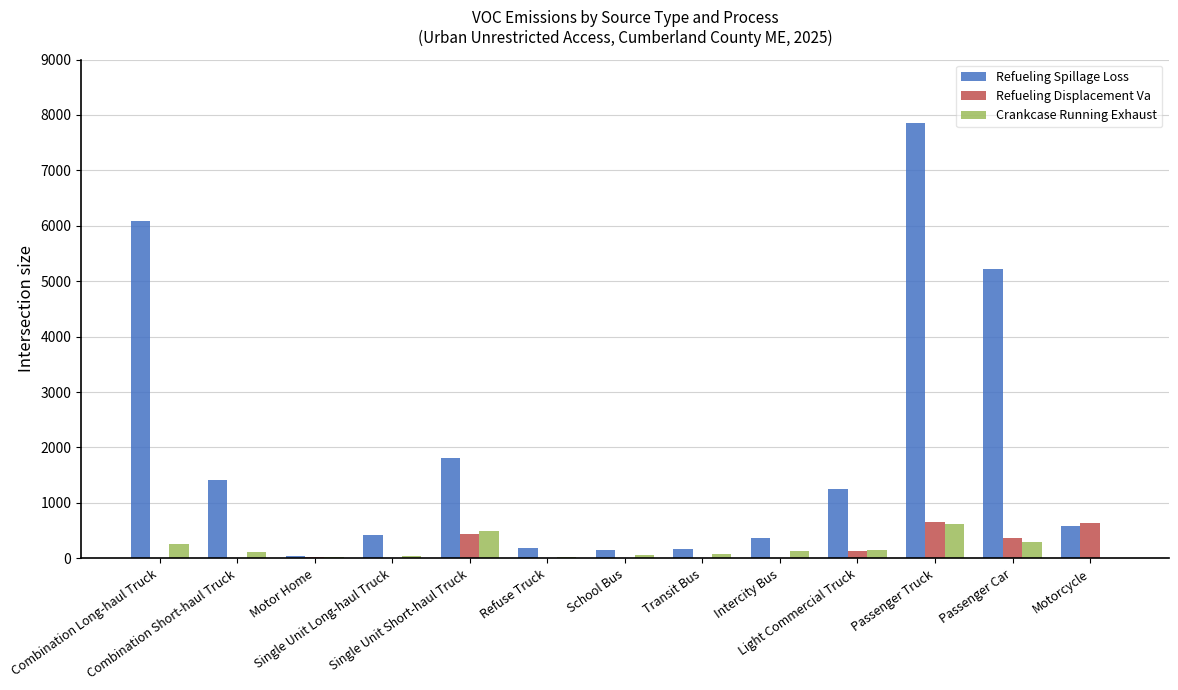

How many groups of bars are there?

13